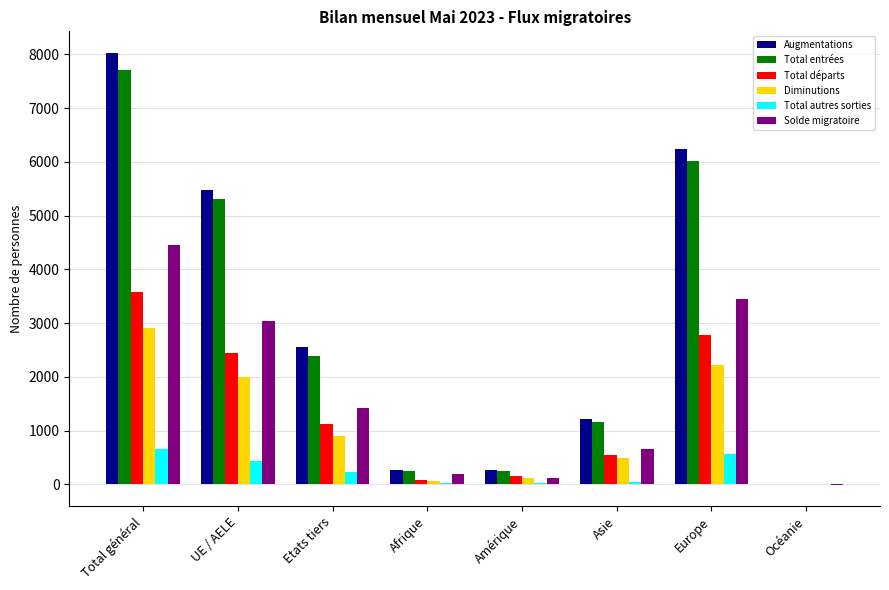

Is the value of Solde migratoire at Total général greater than the value of Total autres sorties at Océanie?

Yes